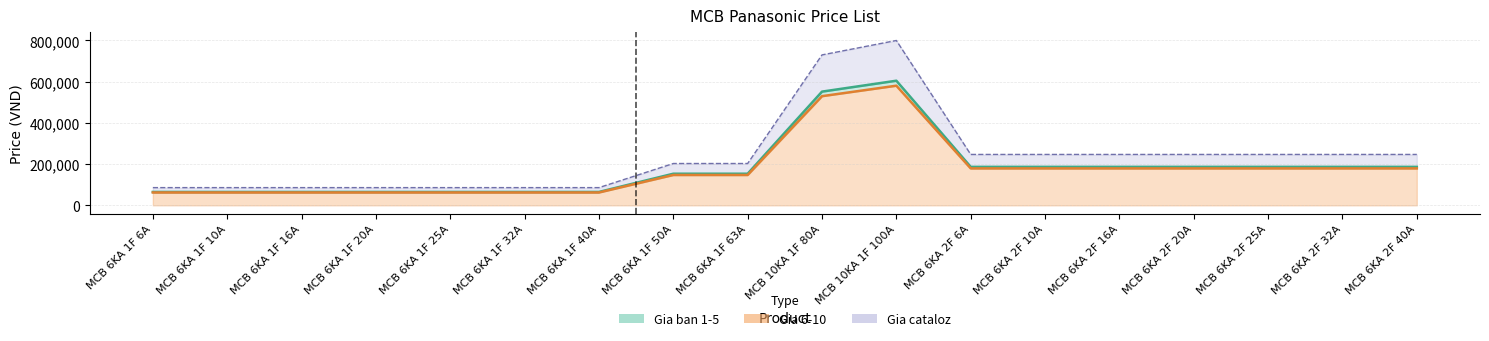

Where is the first local maximum for Gia cataloz?

MCB 10KA 1F 100A